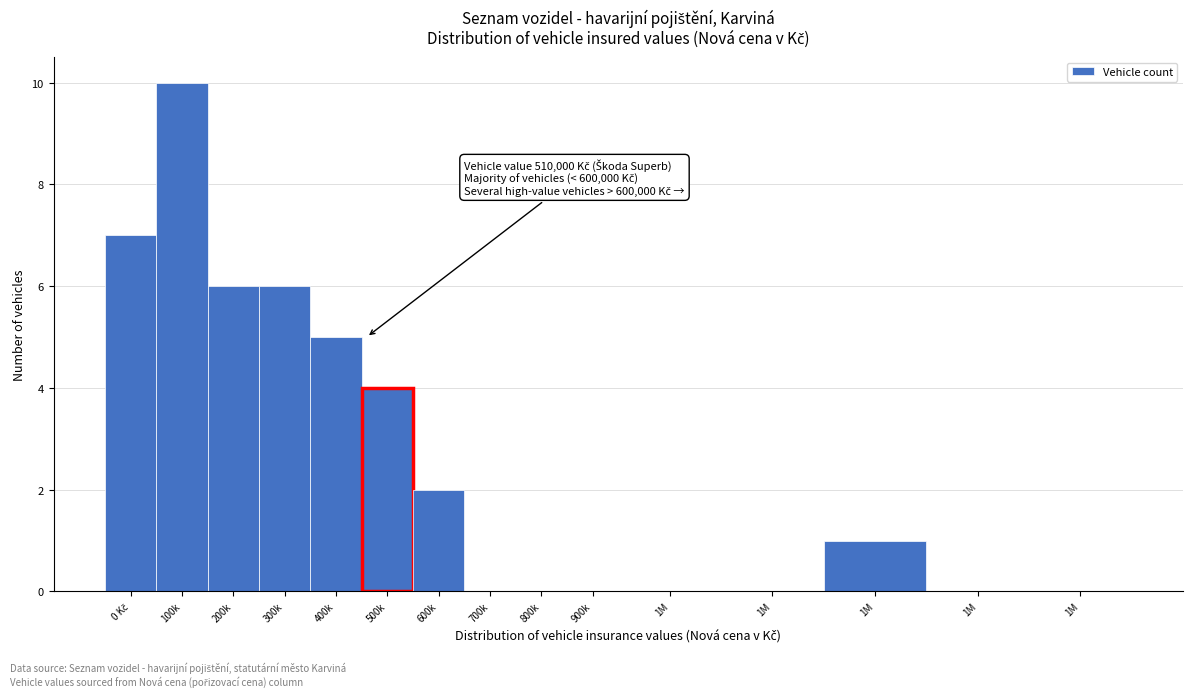

Count the number of categories in the chart.

15